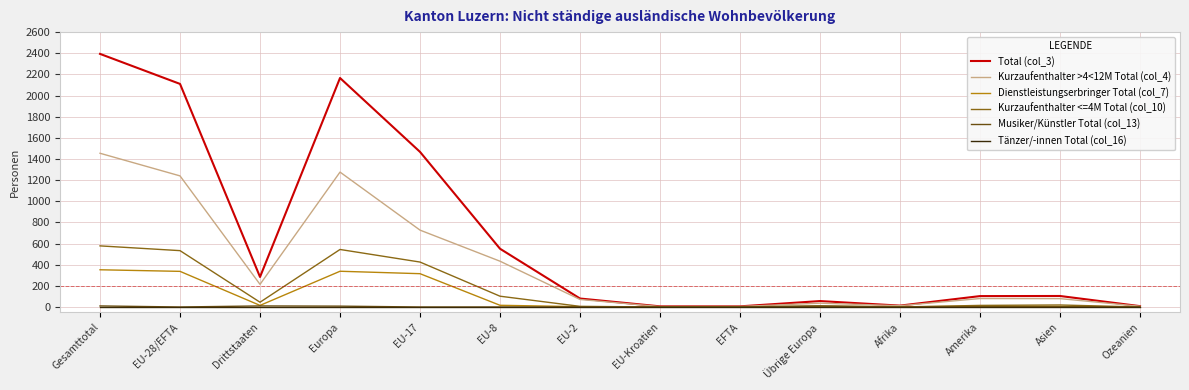

Is it true that Kurzaufenthalter >4<12M Total (col_4) equals 957 at EU-17?

False